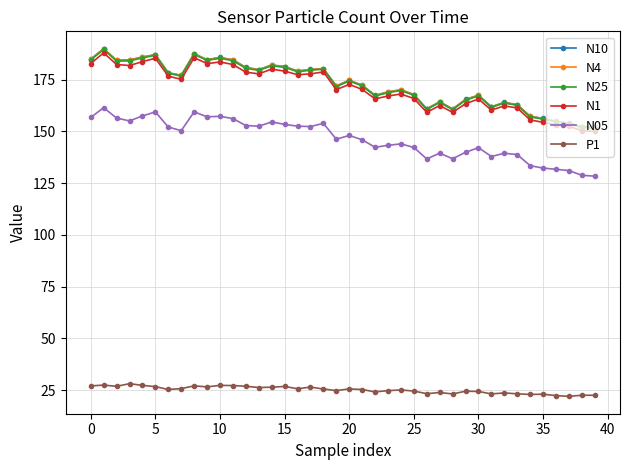

Is this an area chart (filled region under the line)?

No